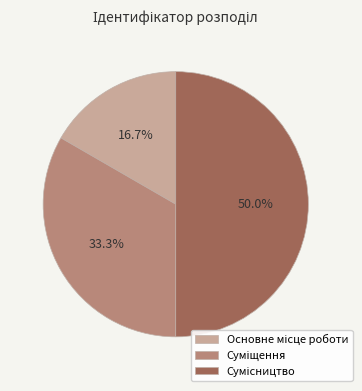

To the nearest percent, what portion does Основне місце роботи represent?

17%